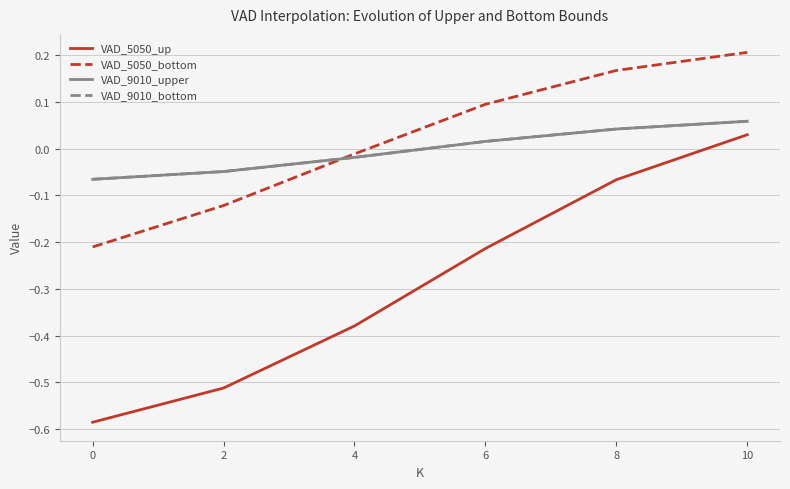

At which label is VAD_9010_bottom closest to 0?

6